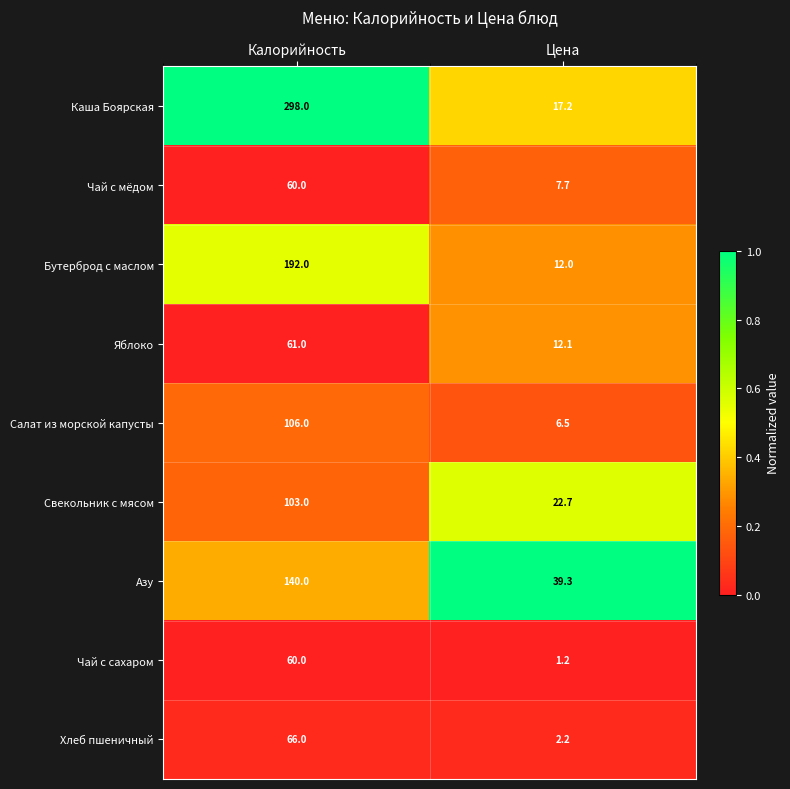

Between Калорийность and Цена, which series saw the biggest shift?

Каша Боярская